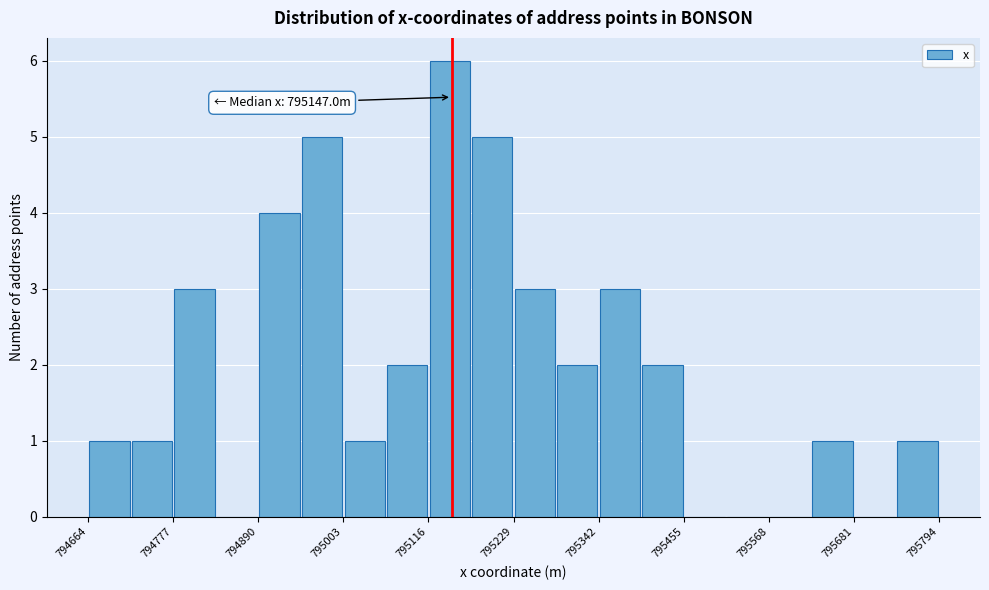

Read against the x-axis, roughly where is the centre of the tallest bar?

795140